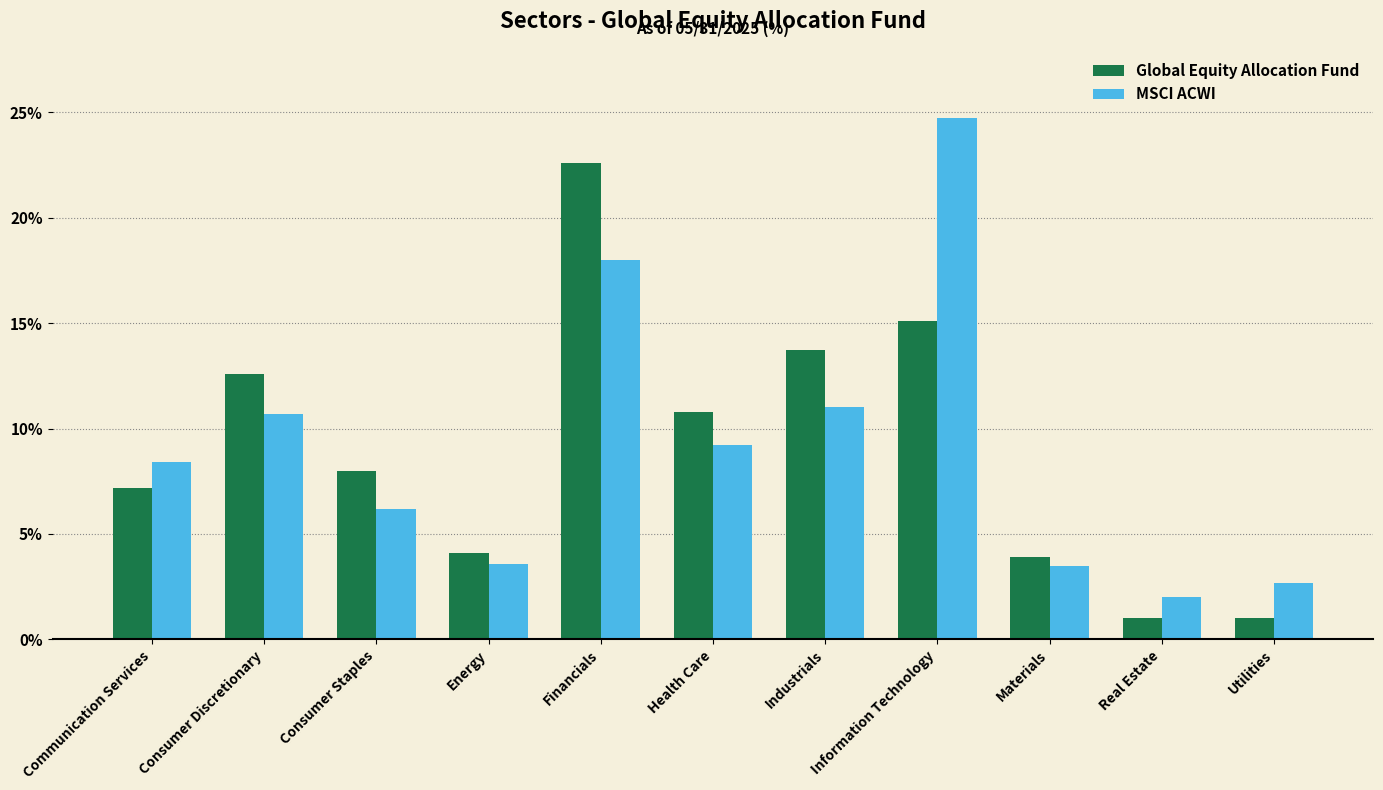

Is the value of Global Equity Allocation Fund at Health Care greater than the value of MSCI ACWI at Utilities?

Yes